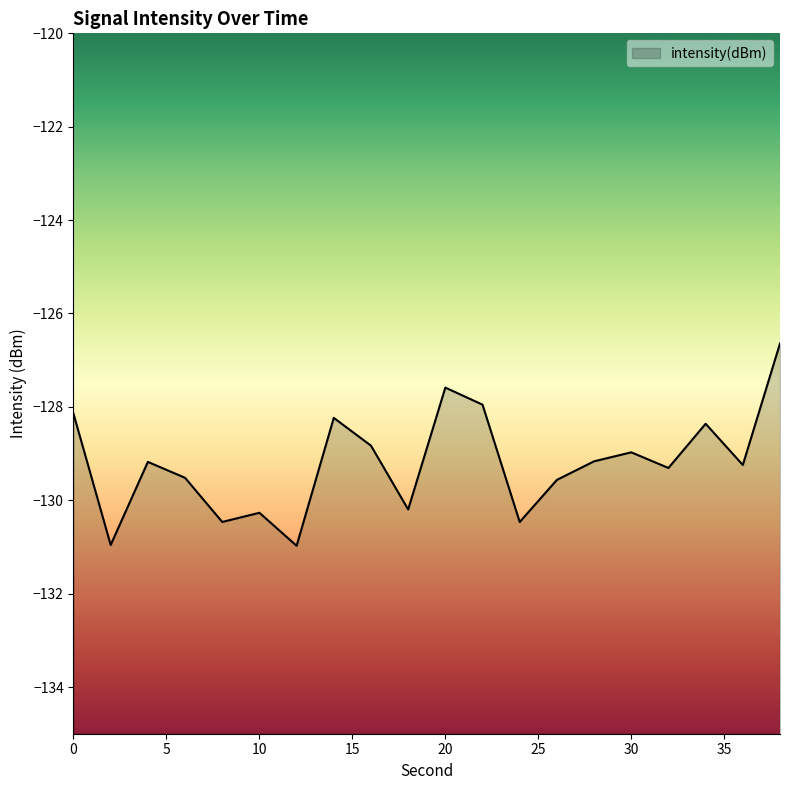

Where is the first local maximum?

4